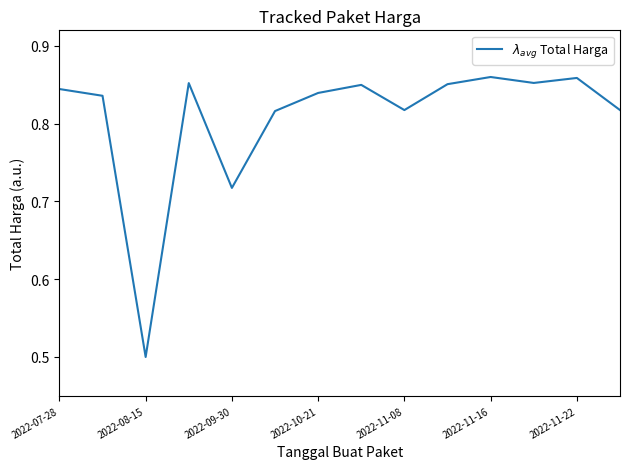

What is the minimum value shown in the chart?

0.5